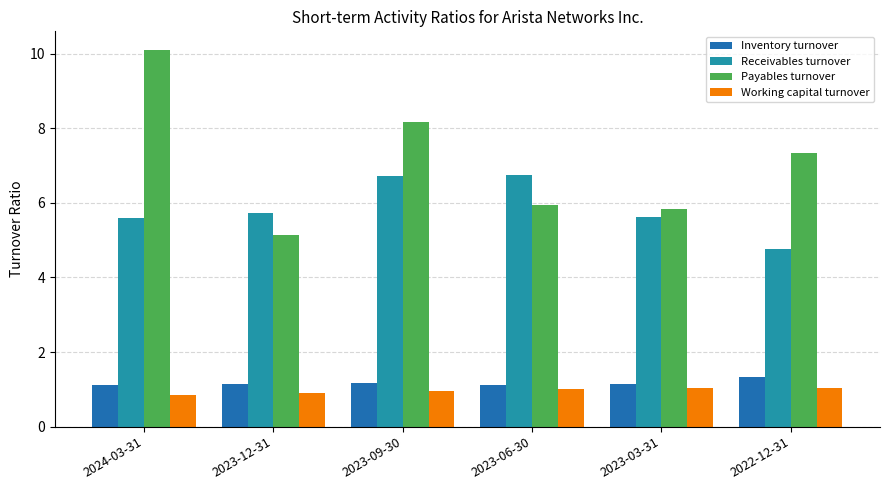

At which category does the chart reach its peak across all series?

2024-03-31